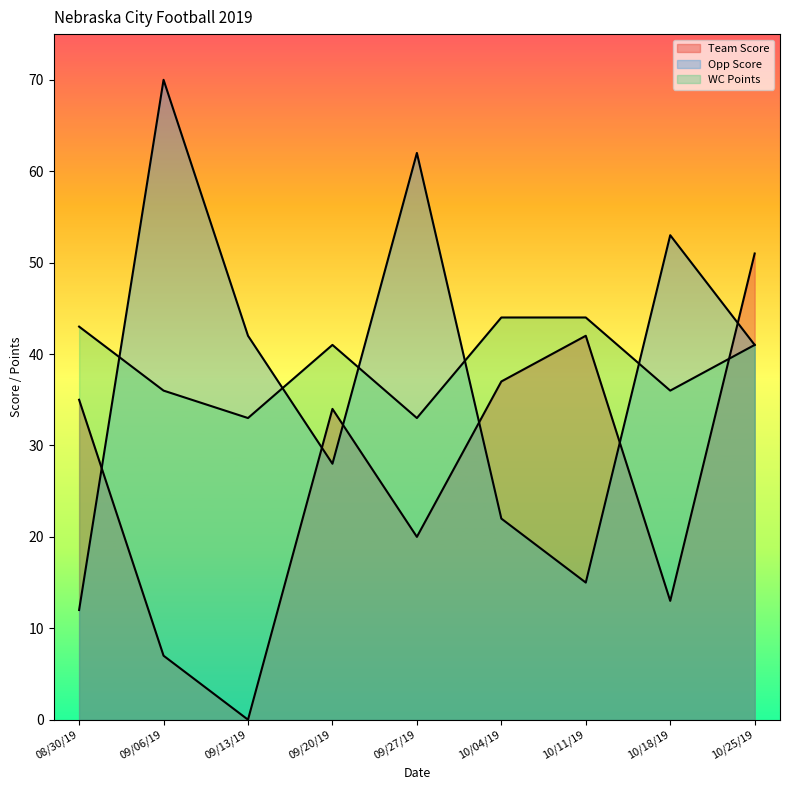

Which category has the lowest value in the Opp Score series?

08/30/19